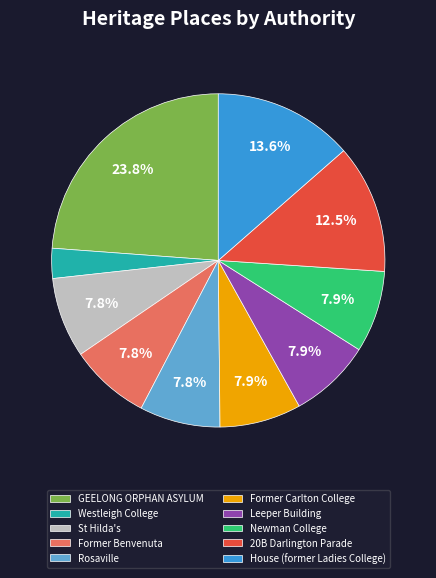

Does Rosaville represent more than half of the total?

No